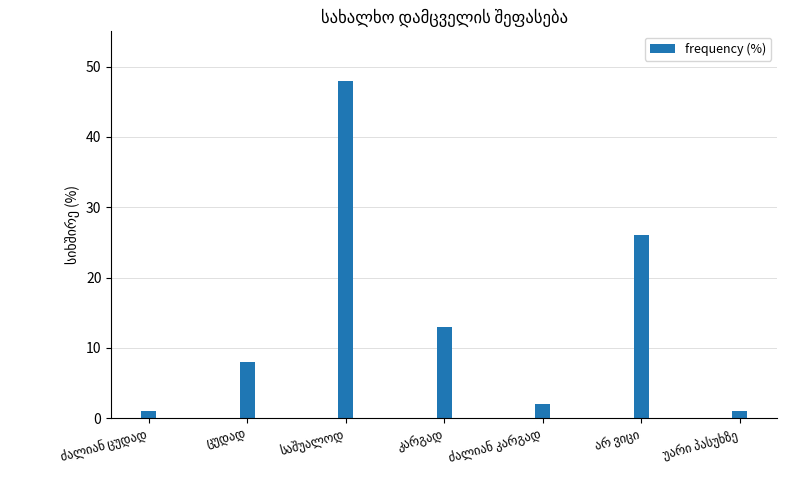

What is the difference between the second highest and second lowest values?

25